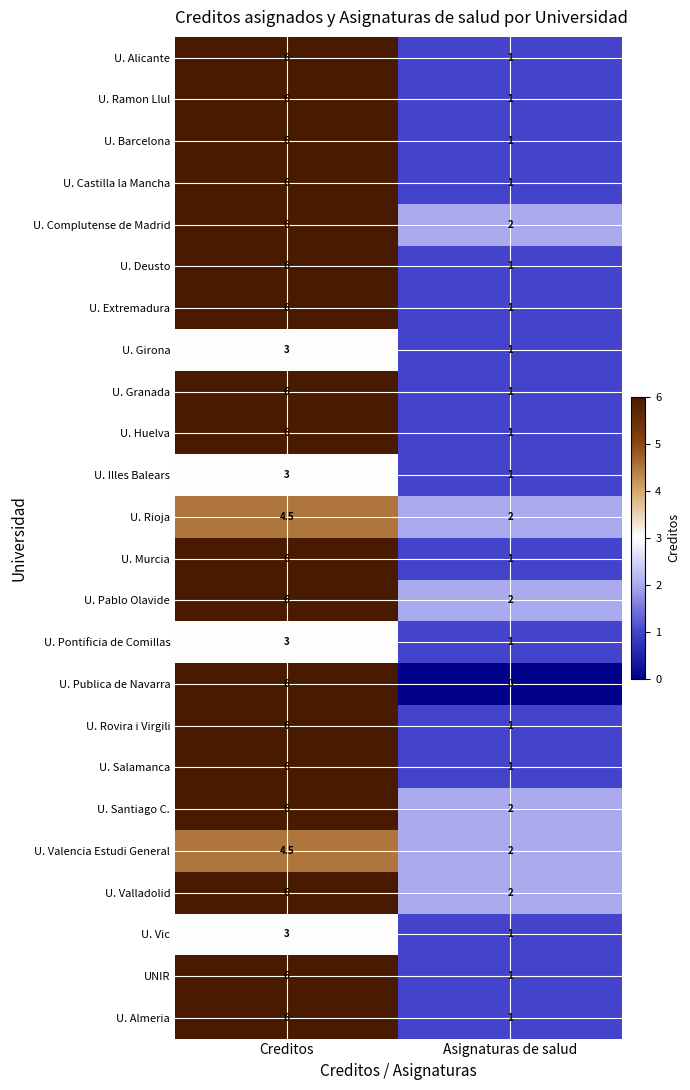

Between Creditos and Asignaturas de salud, which series saw the biggest shift?

U. Publica de Navarra